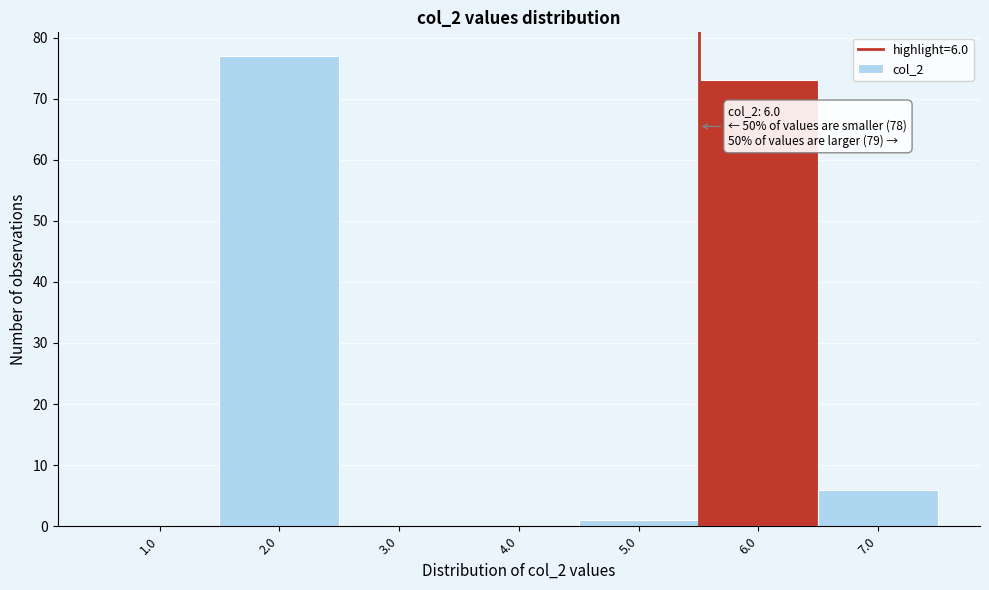

Reading left to right, what are all the values shown in this chart?

1.0=0	2.0=77	3.0=0	4.0=0	5.0=1	6.0=73	7.0=6